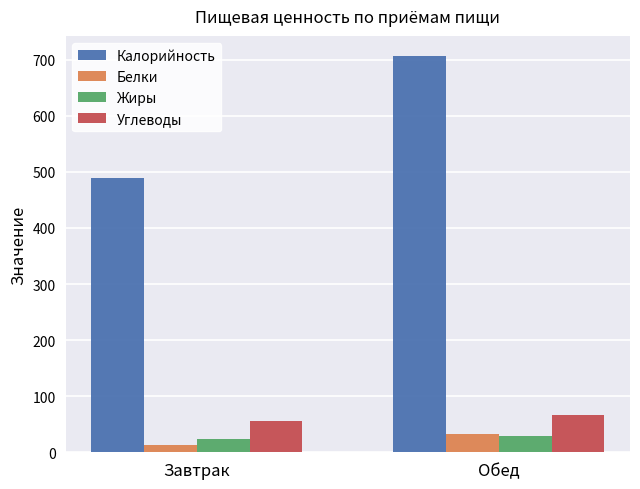

True or false: Углеводы has a value of 67.2 at Обед.

True